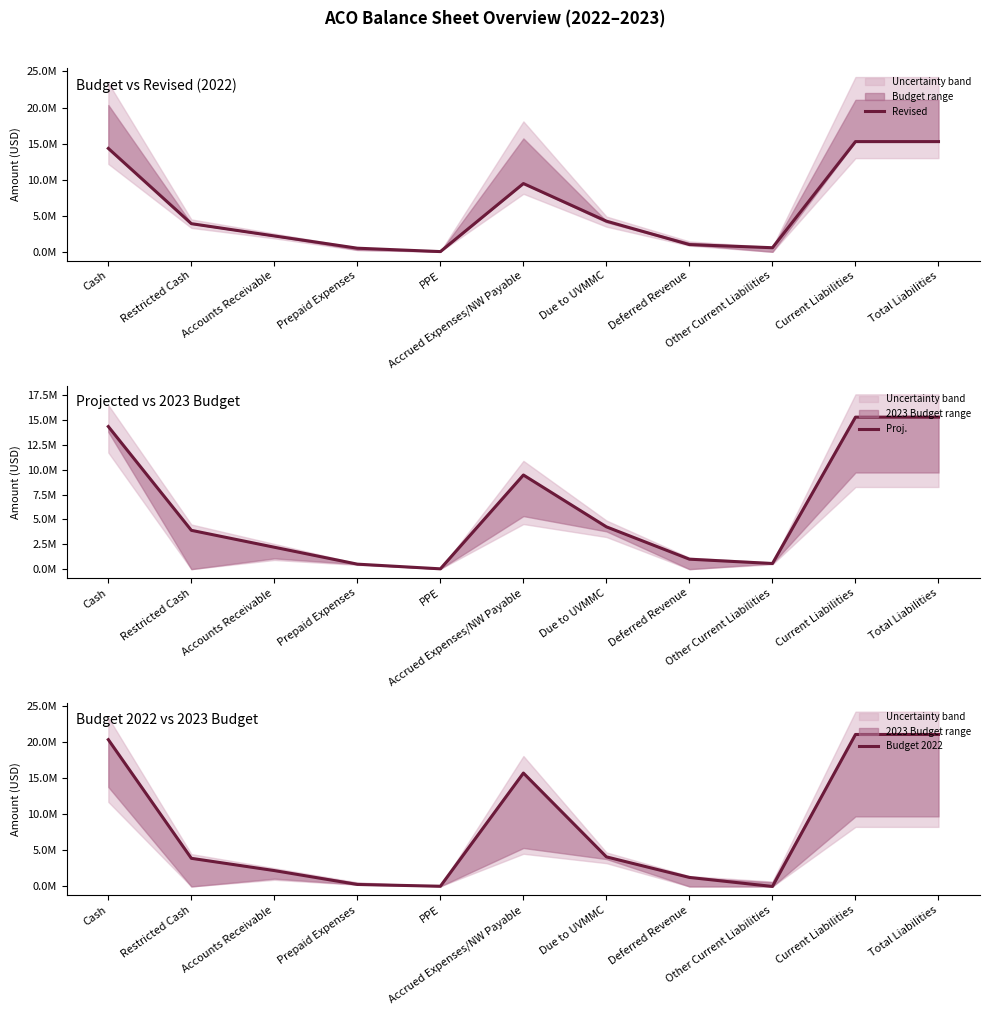

What is the maximum value shown in the chart?

21068574.0